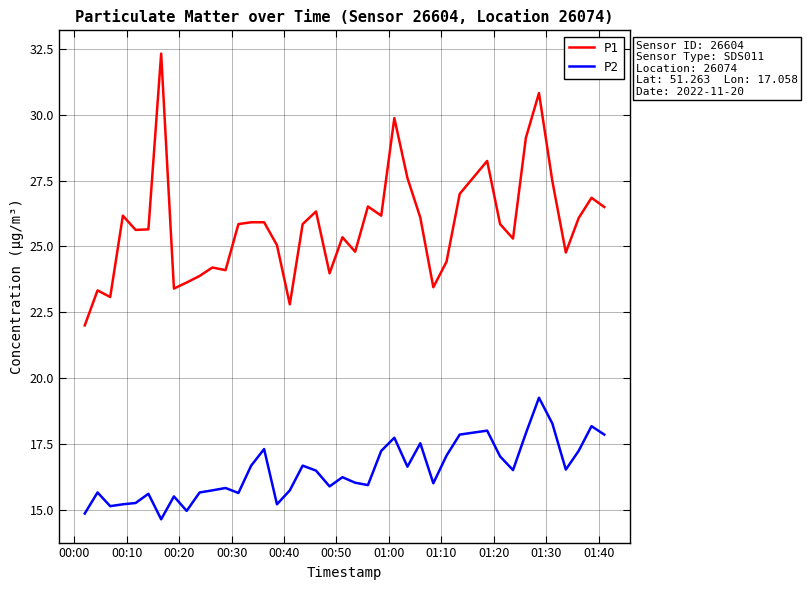

What is the difference between the maximum and minimum values in the P1 series?

10.3